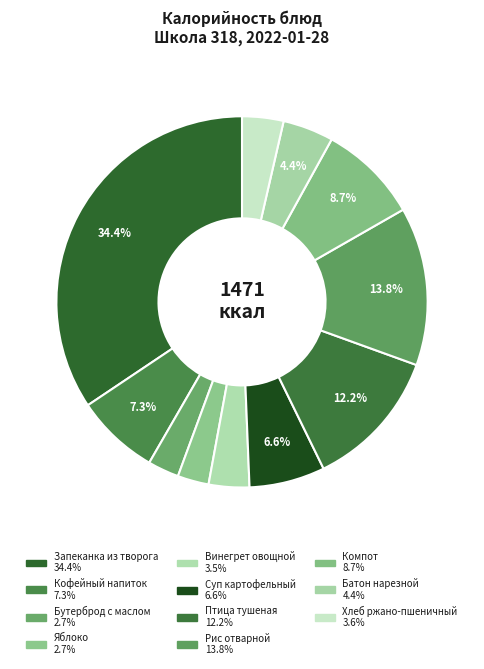

How many segments does this pie chart have?

11